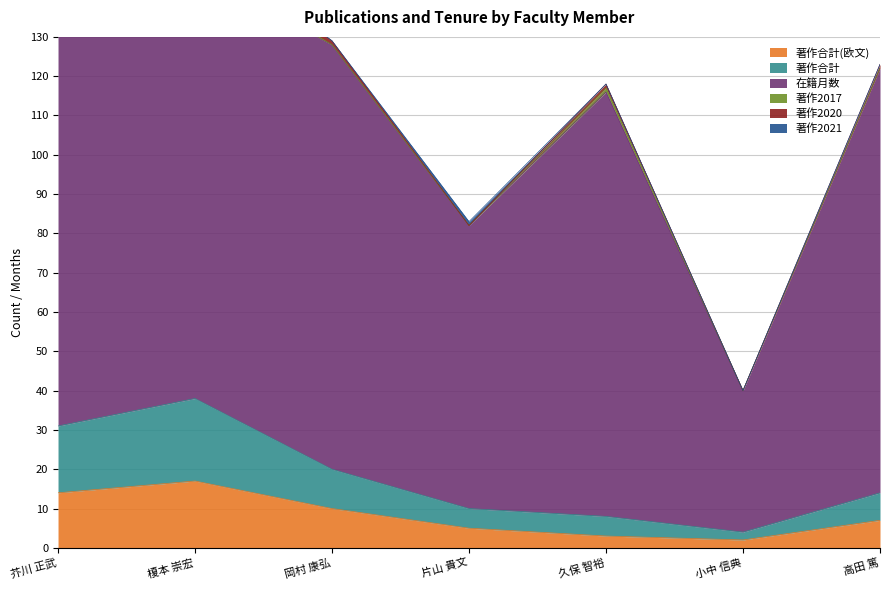

Reading left to right, list all the values displayed in this chart.

著作合計(欧文): 芥川 正武=14	榎本 崇宏=17	岡村 康弘=10	片山 貴文=5	久保 智裕=3	小中 信典=2	高田 篤=7
著作合計: 芥川 正武=17	榎本 崇宏=21	岡村 康弘=10	片山 貴文=5	久保 智裕=5	小中 信典=2	高田 篤=7
在籍月数: 芥川 正武=108	榎本 崇宏=108	岡村 康弘=108	片山 貴文=72	久保 智裕=108	小中 信典=36	高田 篤=108
著作2017: 芥川 正武=2	榎本 崇宏=3	岡村 康弘=0	片山 貴文=0	久保 智裕=1	小中 信典=0	高田 篤=0
著作2020: 芥川 正武=3	榎本 崇宏=4	岡村 康弘=1	片山 貴文=0	久保 智裕=1	小中 信典=0	高田 篤=1
著作2021: 芥川 正武=2	榎本 崇宏=3	岡村 康弘=0	片山 貴文=1	久保 智裕=0	小中 信典=0	高田 篤=0